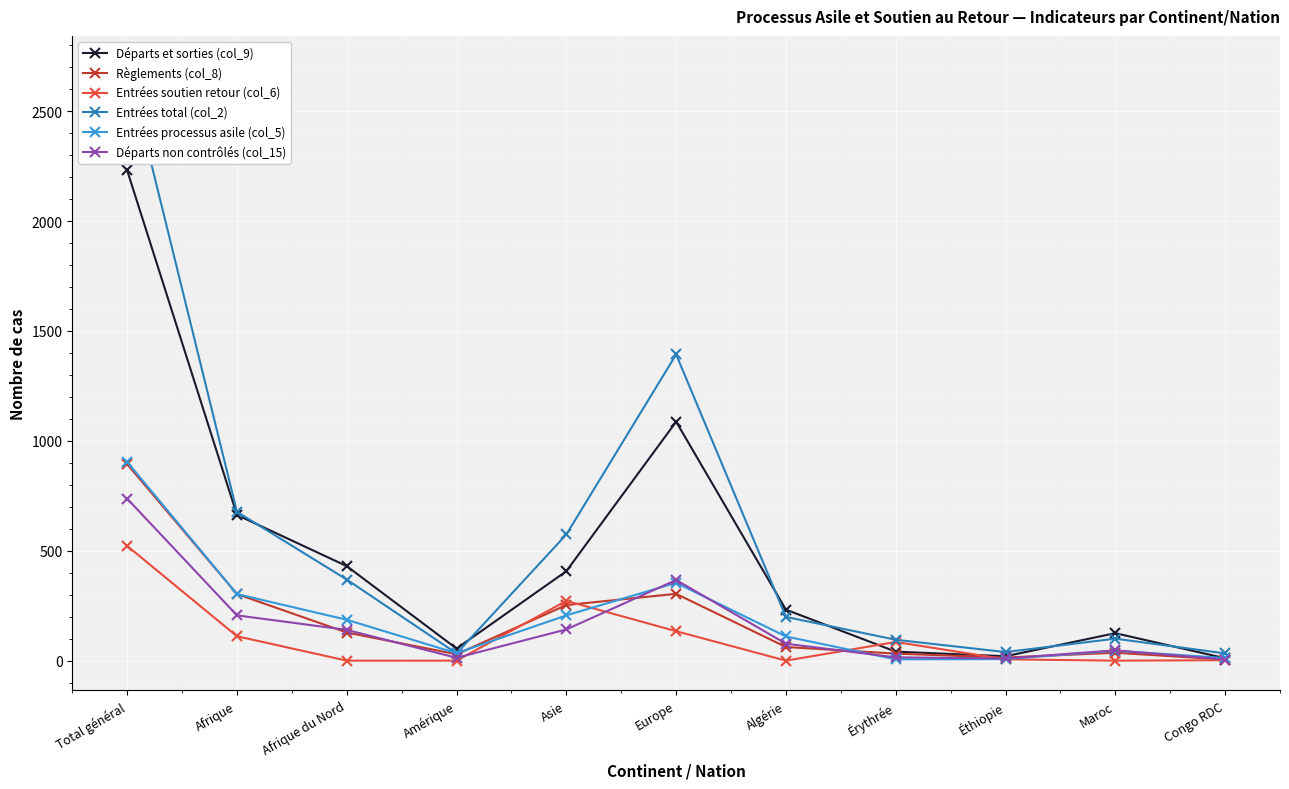

True or false: Entrées processus asile (col_5) has a value of 6 at Érythrée.

True